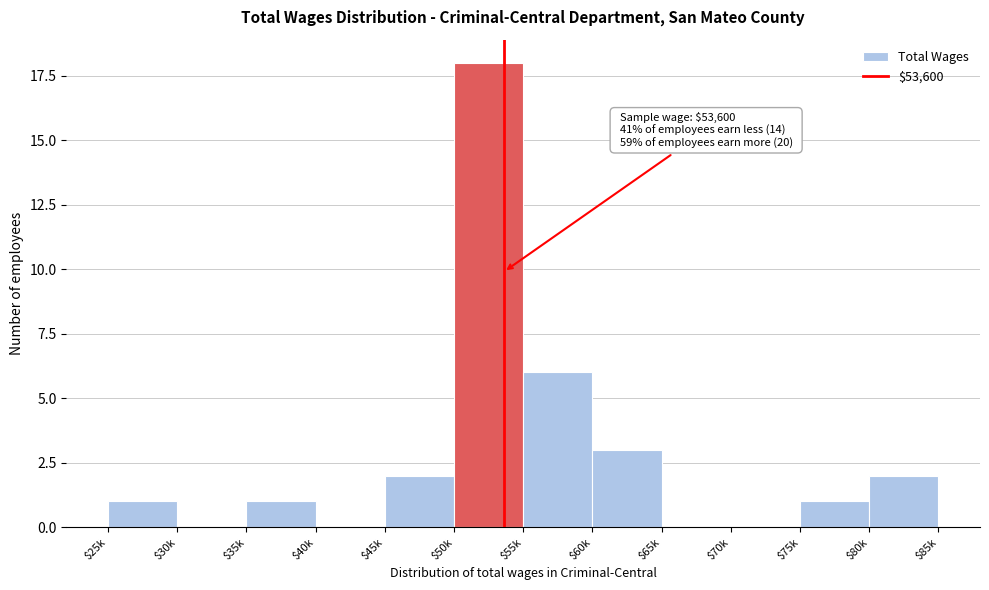

The value at $60k is 4. True or false?

False